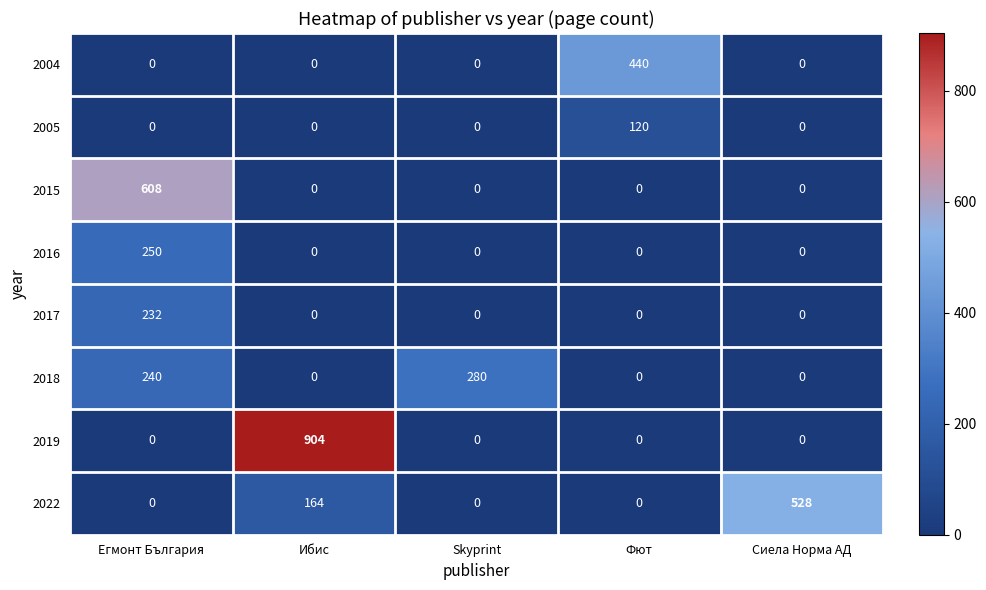

What is the total value across all series at Егмонт България?

1330